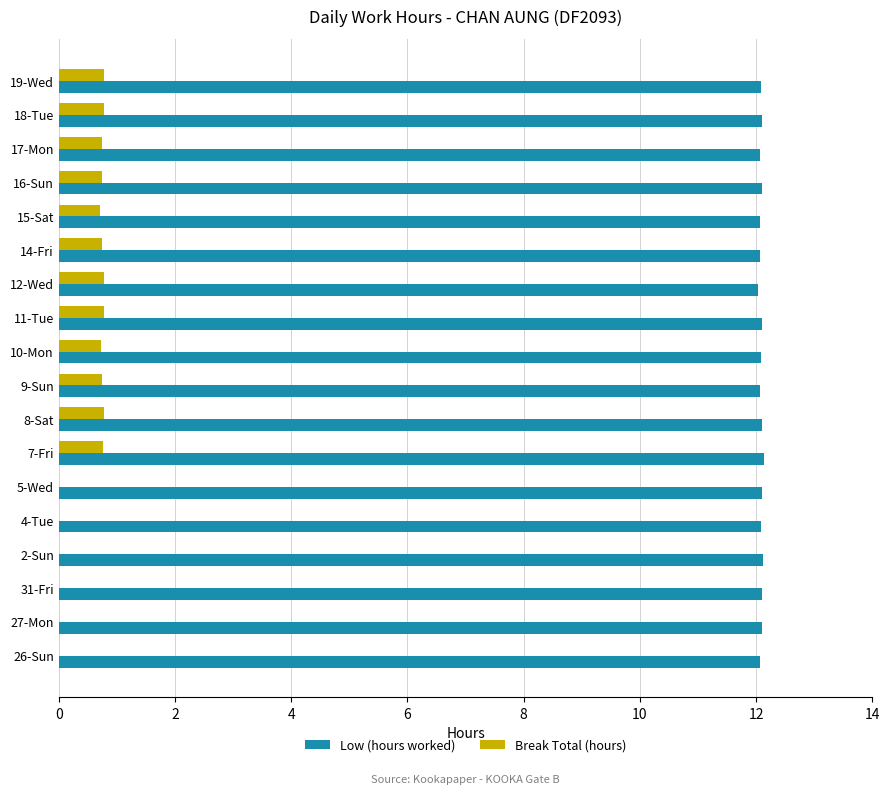

What is the total value across all series at 27-Mon?

12.1